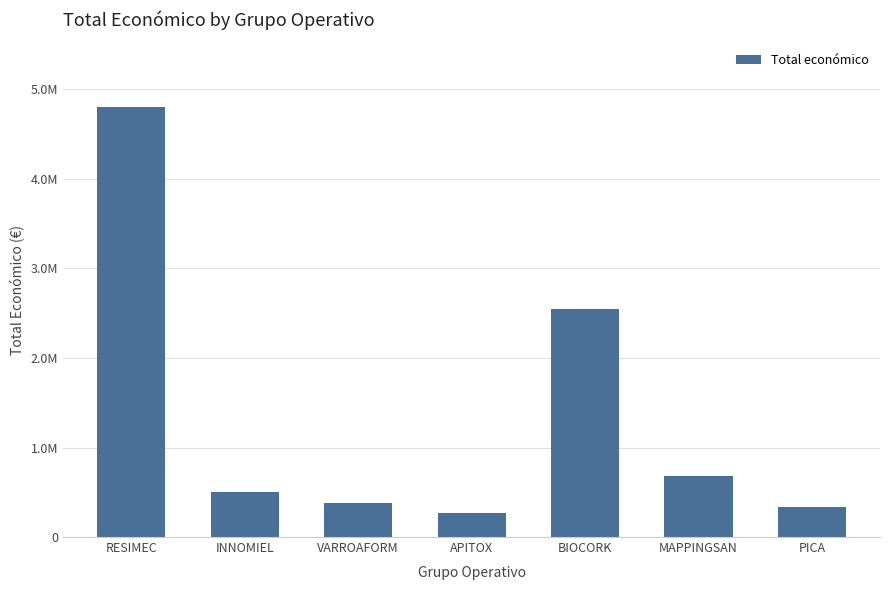

What is the average value?

1360313